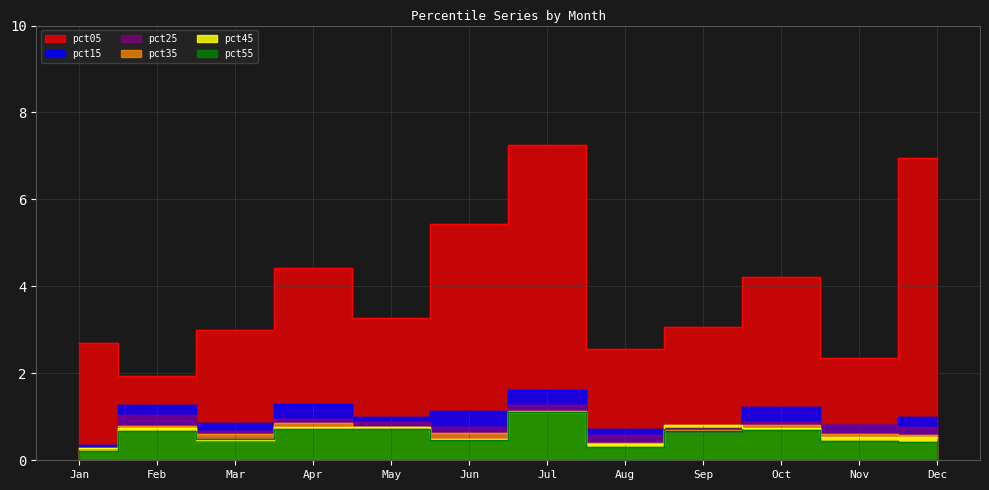

At which category is the sum across all series the highest?

Jul